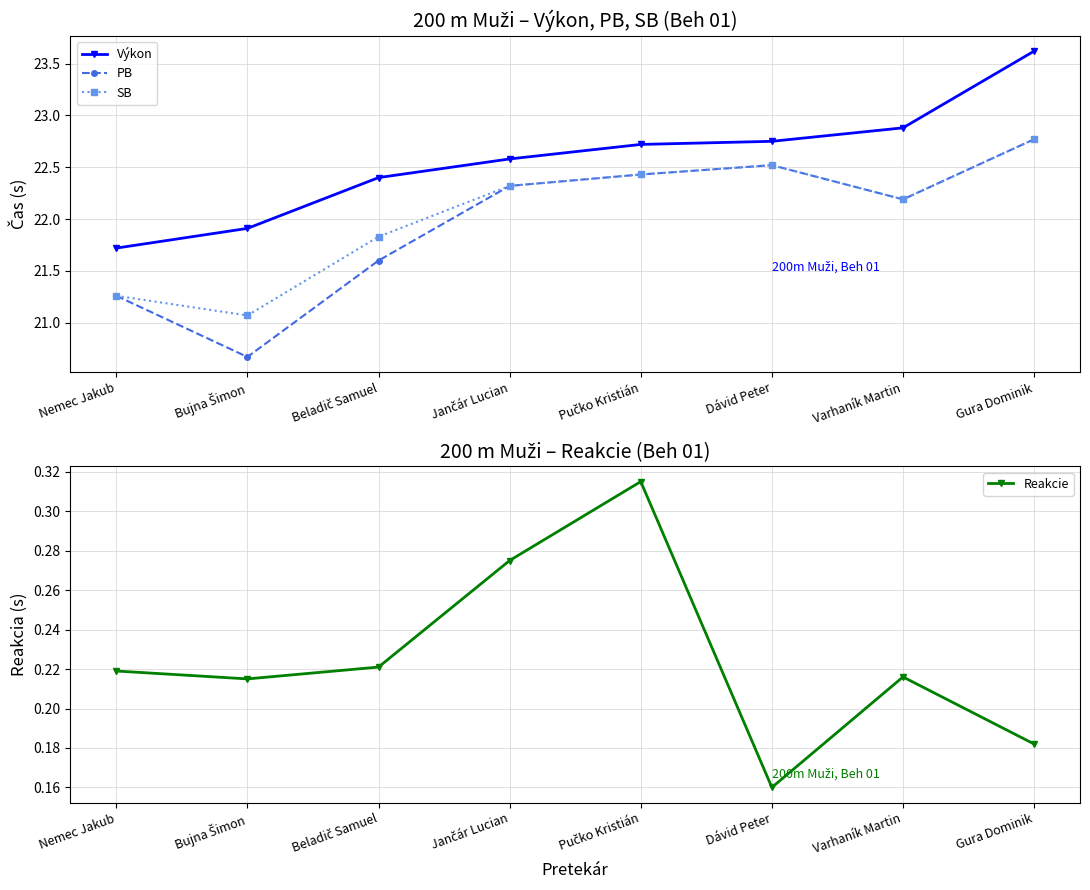

What is the lowest value of the Reakcie series?

0.2